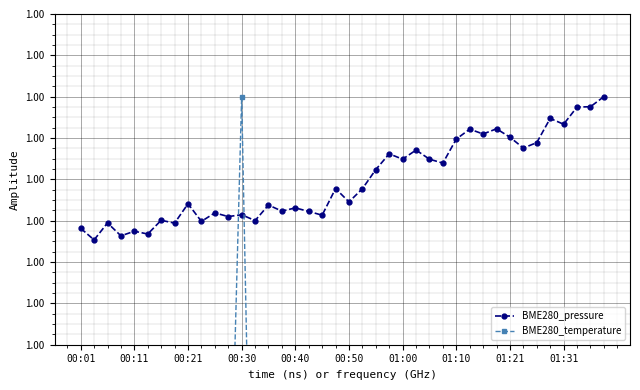

At which category does BME280_temperature reach its first local valley?

01:10